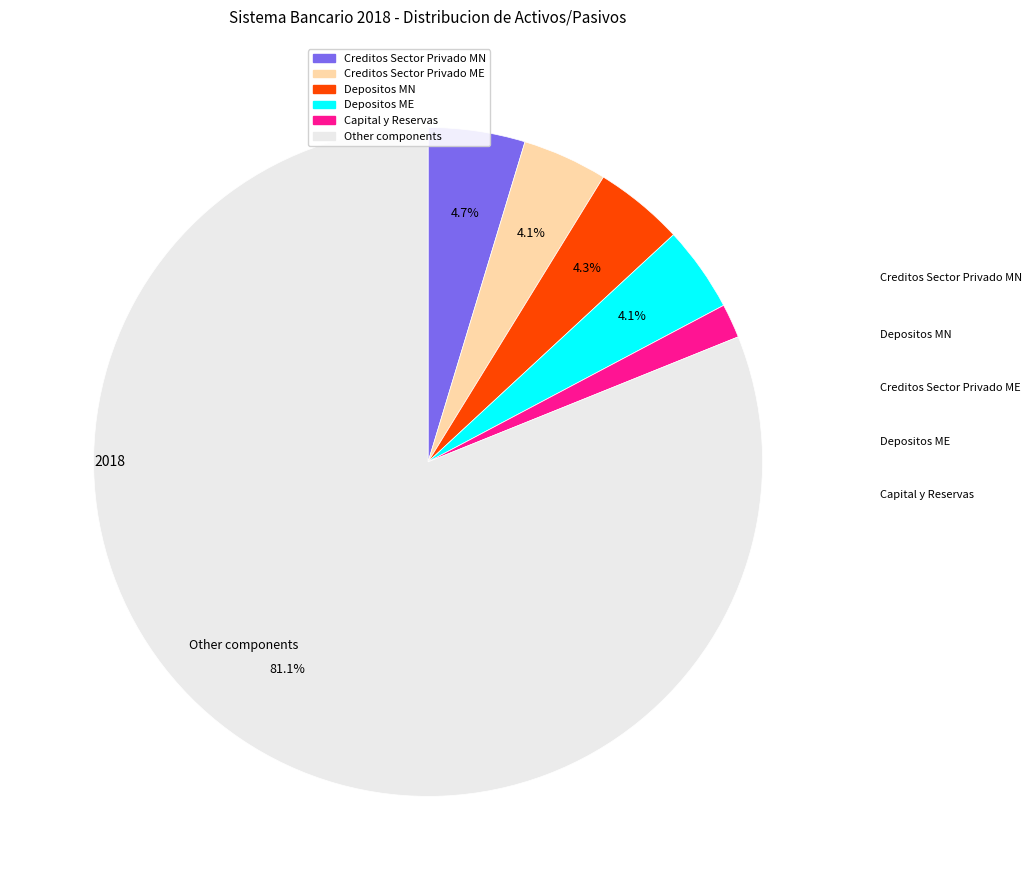

Is there any slice that represents more than half of the pie?

Yes